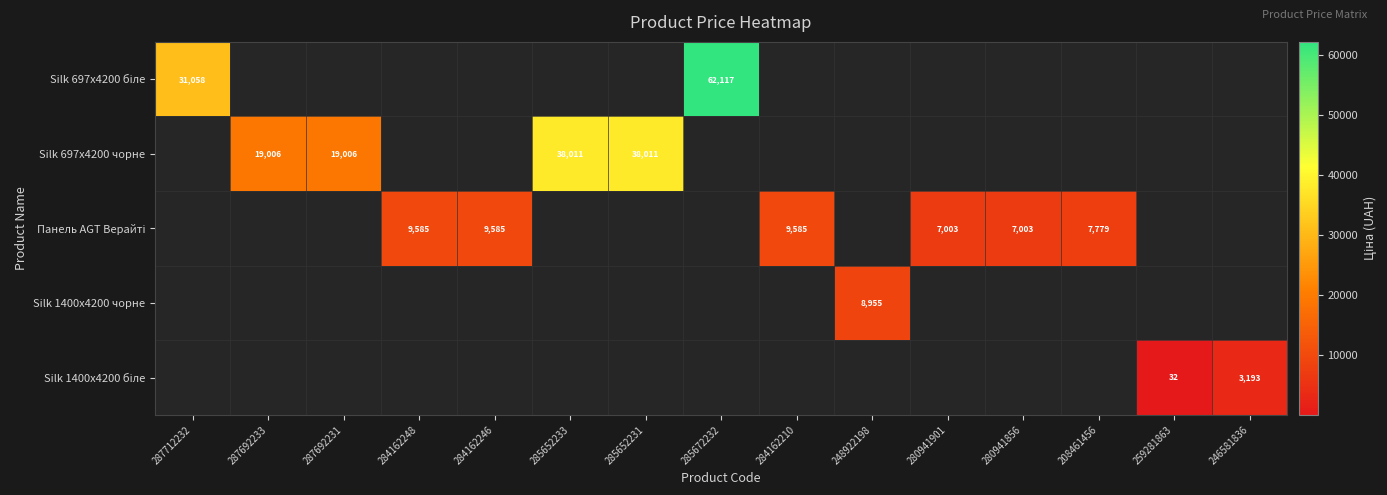

Is it true that Silk 697x4200 чорне equals 68251 at 285652233?

False